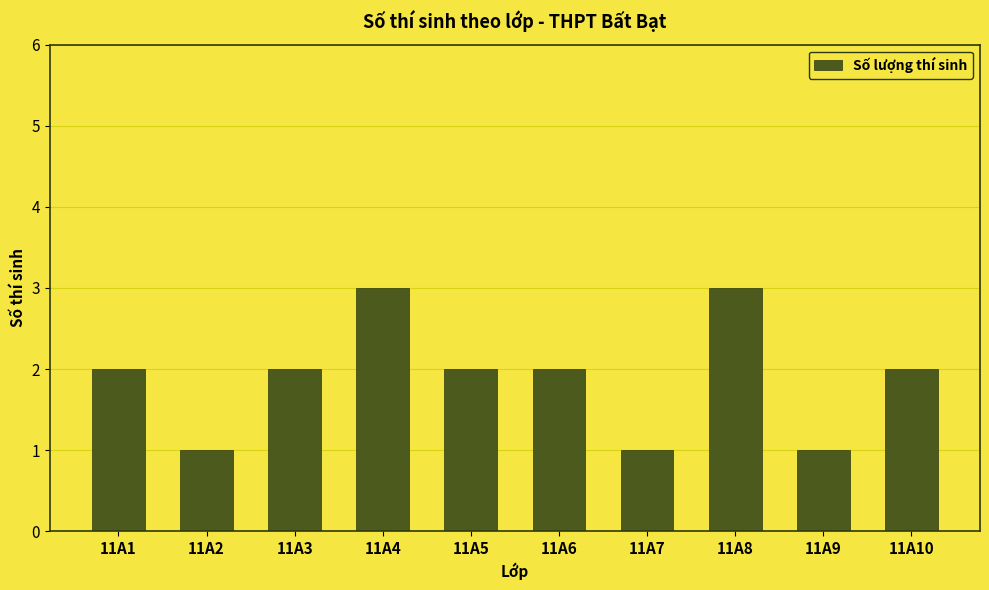

What is the difference between the maximum and minimum values?

2